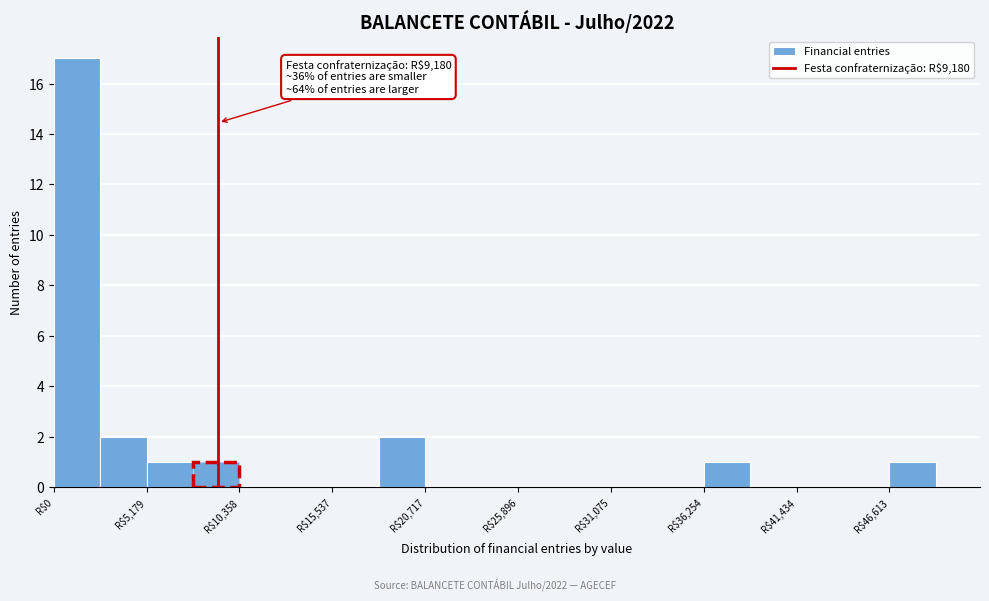

Read against the x-axis, roughly where is the centre of the tallest bar?

1000